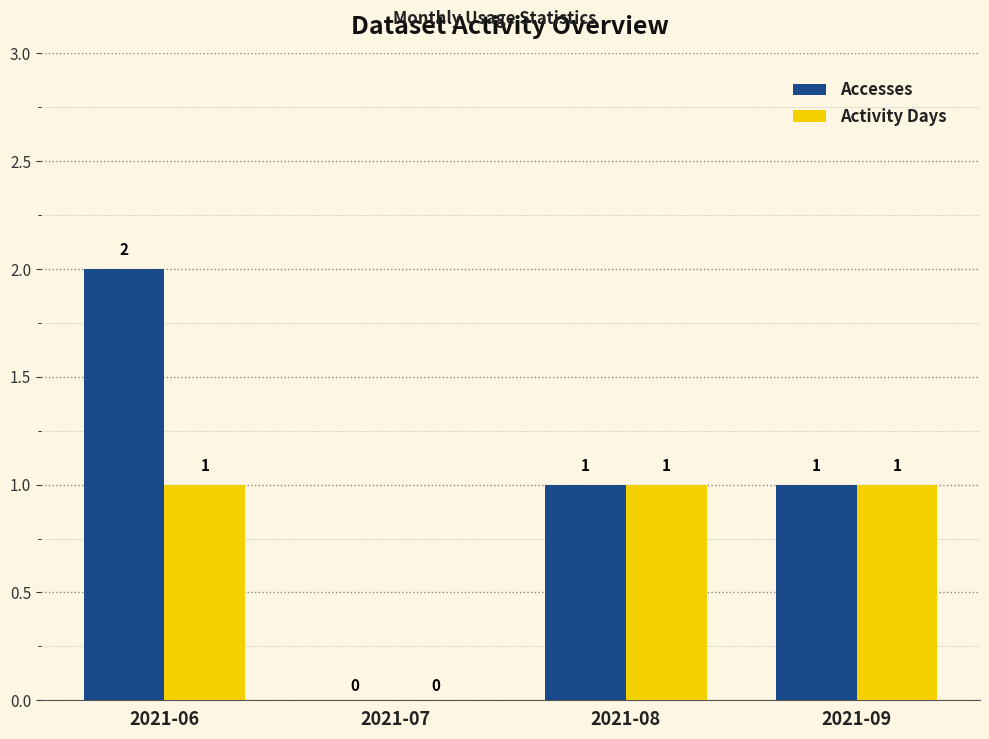

Which series has the largest range (max minus min)?

Accesses